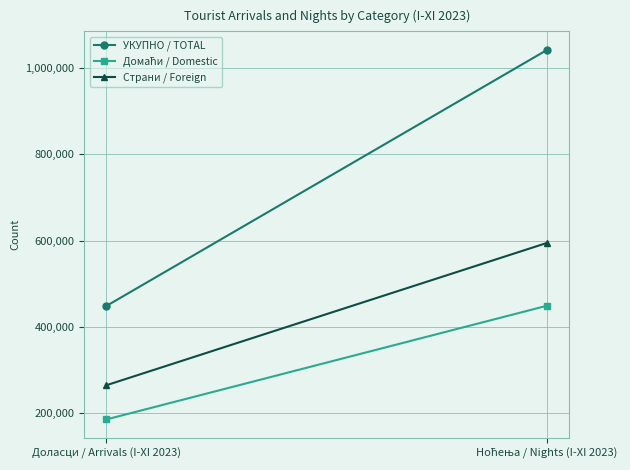

Which has a higher value, Доласци / Arrivals (I-XI 2023) or Ноћења / Nights (I-XI 2023)?

Ноћења / Nights (I-XI 2023)